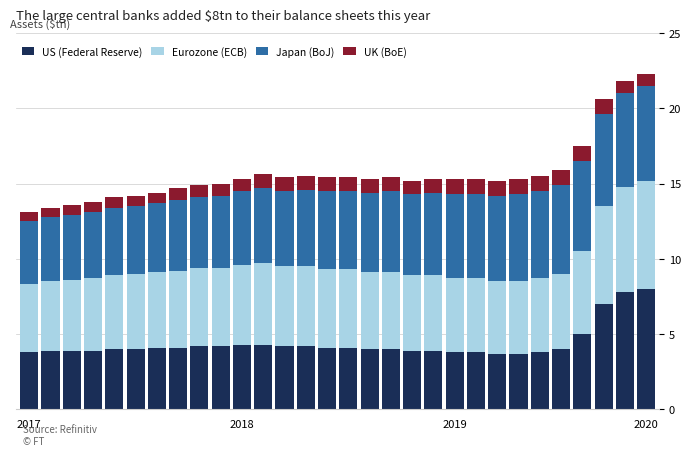

What is the lowest value of the US (Federal Reserve) series?

3.7